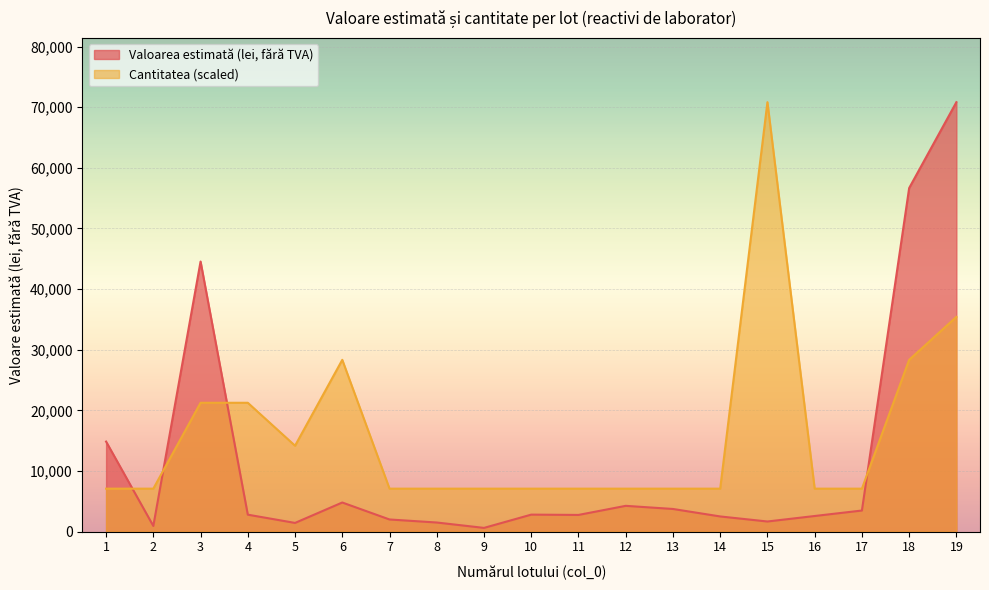

The value of Valoarea estimată (lei, fără TVA) at 18 is 56666.7. True or false?

True